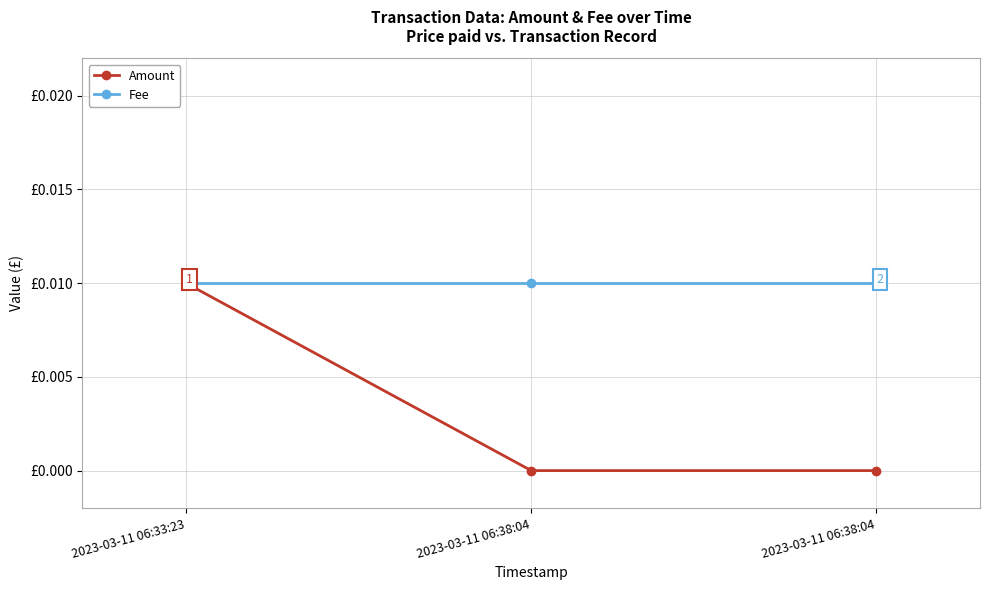

Rank the series at 2023-03-11 06:38:04 from highest to lowest value.

Fee, Amount